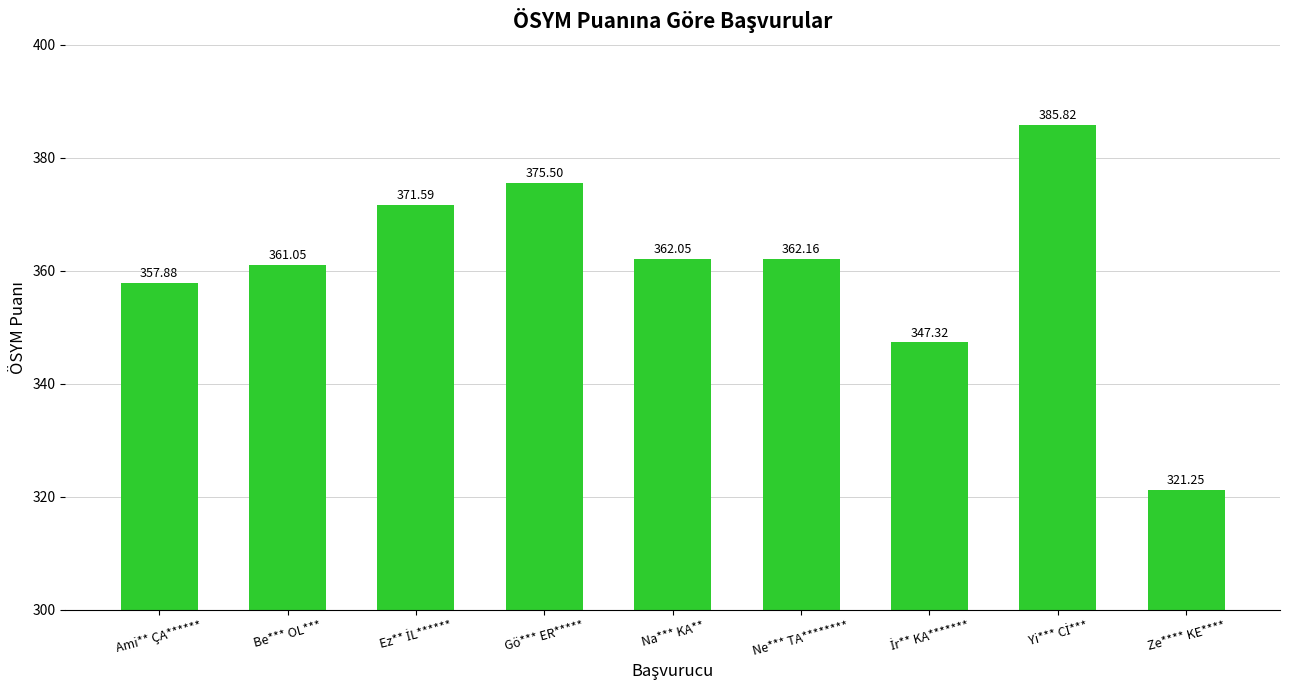

What is the sum of all values?

3244.6